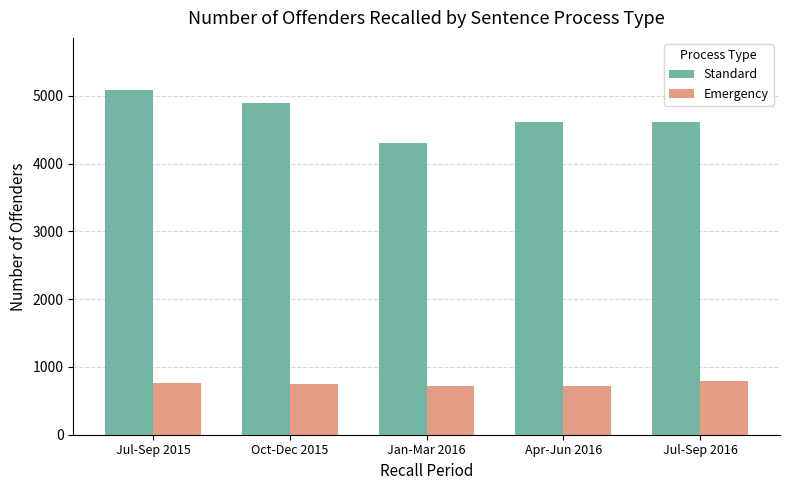

Which label corresponds to the largest value in the chart?

Jul-Sep 2015